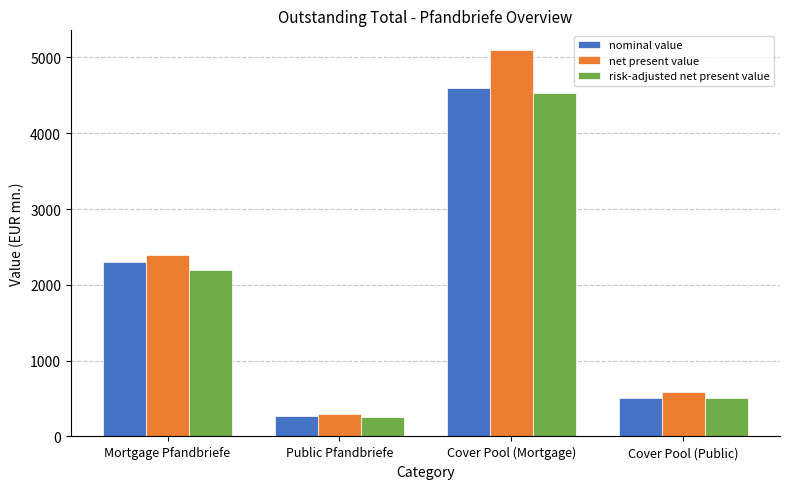

What position from the right is Public Pfandbriefe?

3